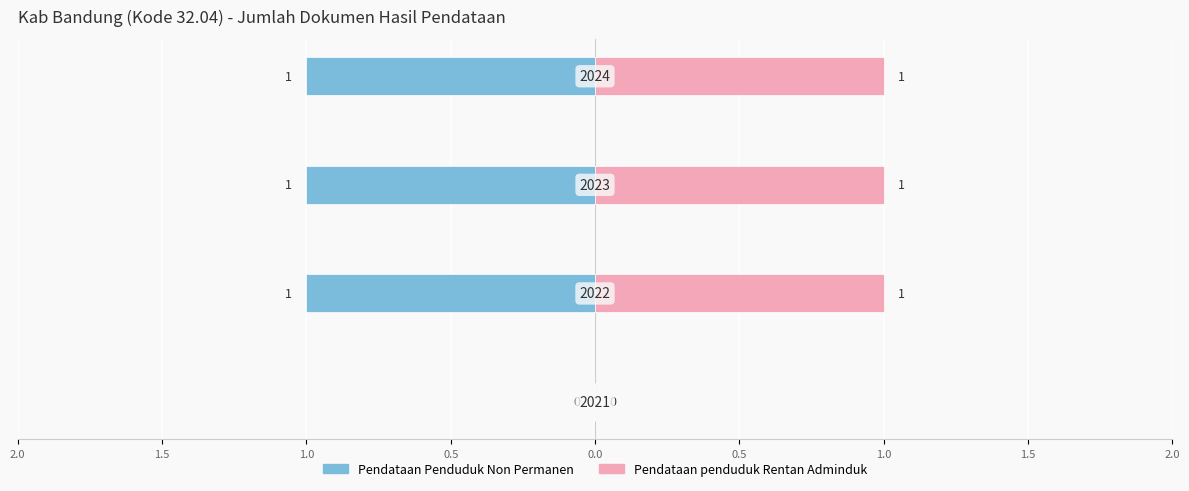

Reading left to right, extract all data points from this chart.

Pendataan Penduduk Non Permanen: 0	-1	-1	-1
Pendataan penduduk Rentan Adminduk: 0	1	1	1